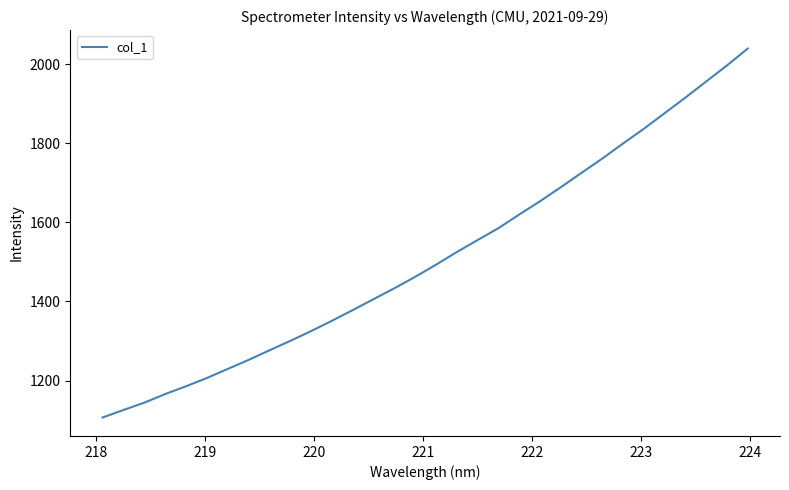

What is the minimum value shown in the chart?

1106.4